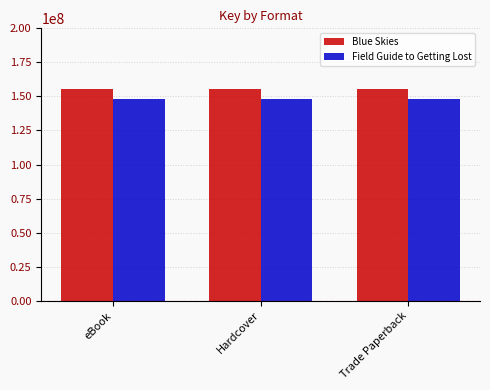

The value of Field Guide to Getting Lost at Trade Paperback is 81982513. True or false?

False